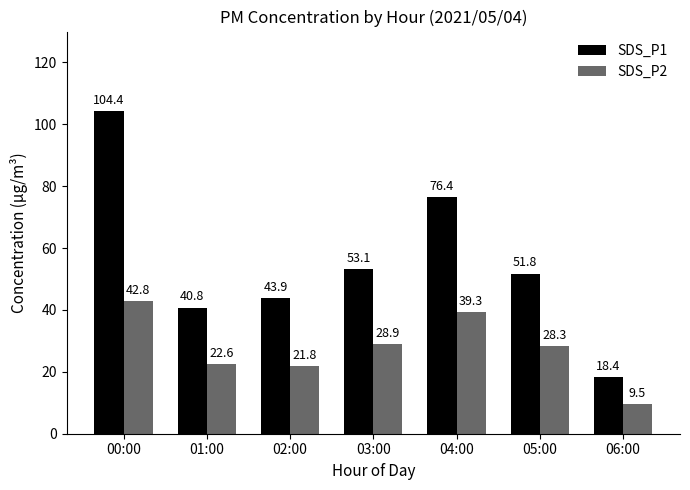

Reading left to right, extract all data points from this chart.

SDS_P1: 00:00=104.4	01:00=40.8	02:00=43.9	03:00=53.1	04:00=76.4	05:00=51.8	06:00=18.4
SDS_P2: 00:00=42.8	01:00=22.6	02:00=21.8	03:00=28.9	04:00=39.3	05:00=28.3	06:00=9.5